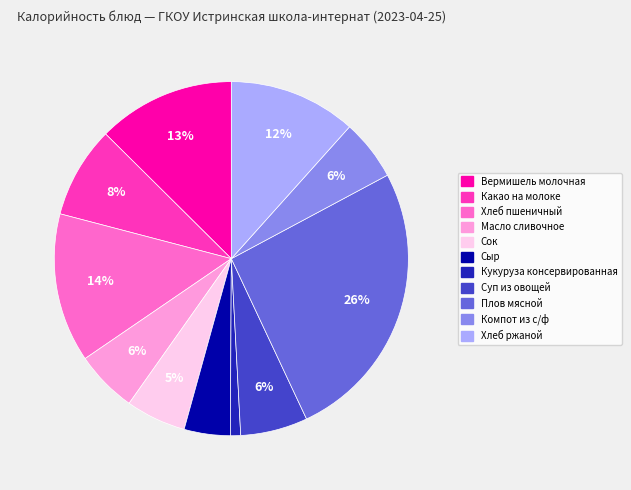

To the nearest percent, what is the difference between the largest and smallest slice percentages?

25%